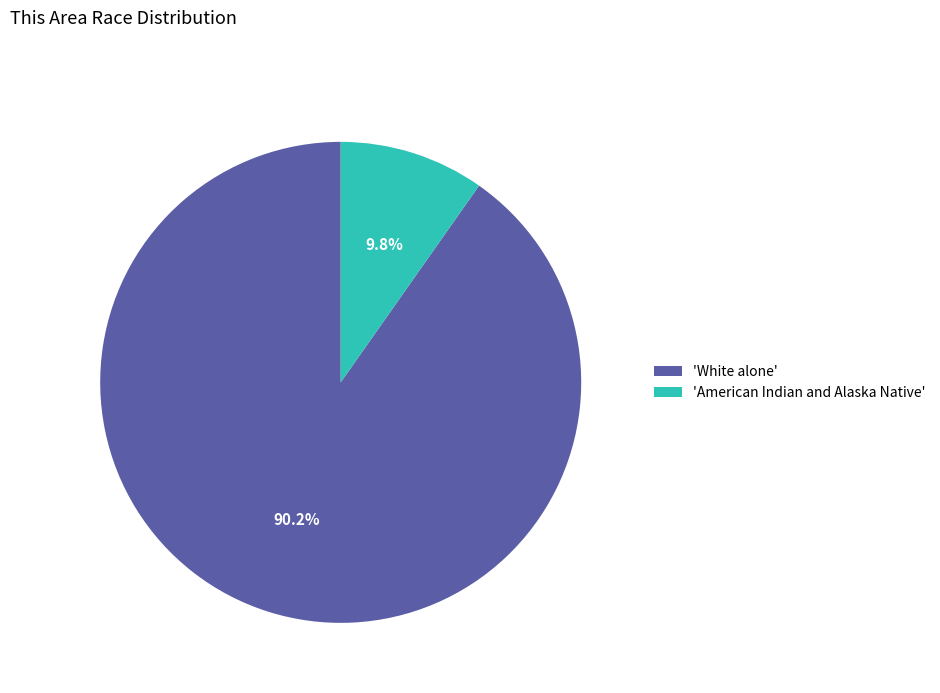

How many segments does this pie chart have?

2